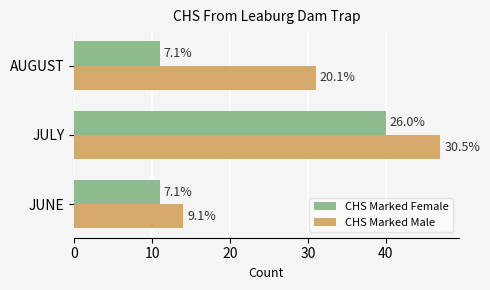

What are all the series names shown in the legend?

CHS Marked Female, CHS Marked Male